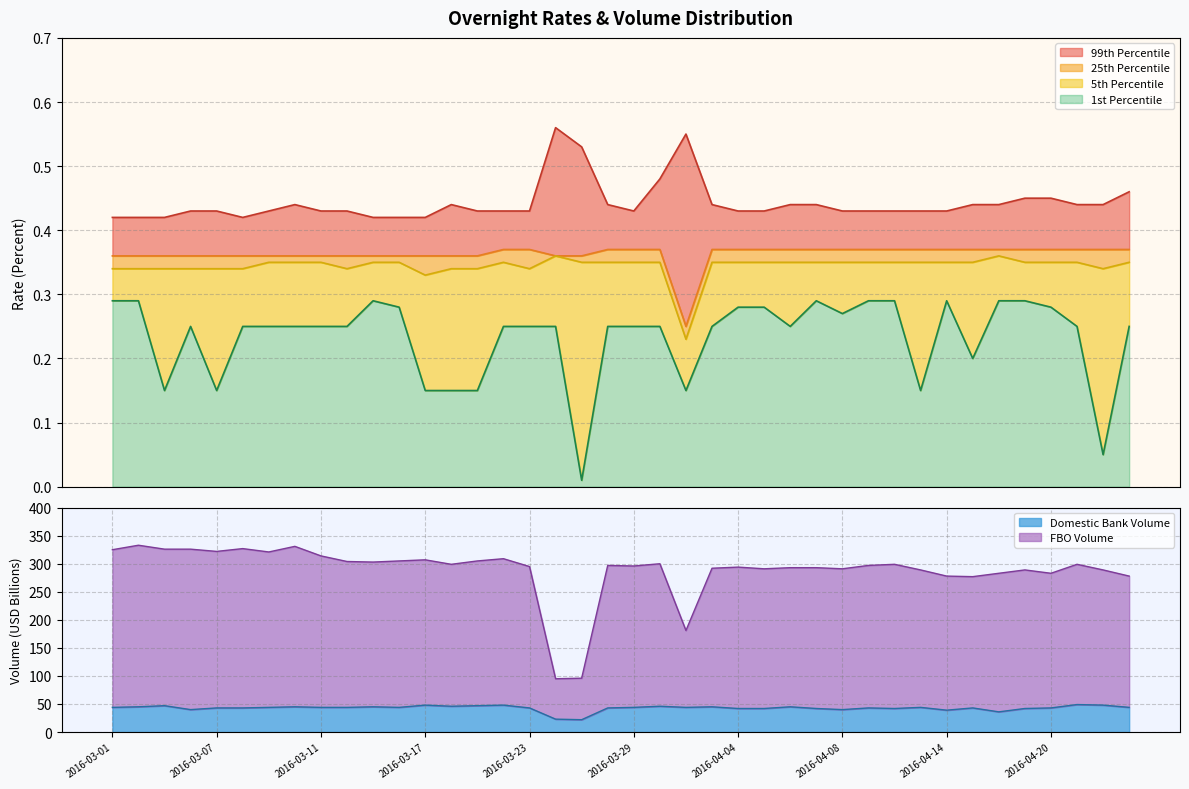

What is the spread (max minus min) of values at 2016-03-18?

298.9